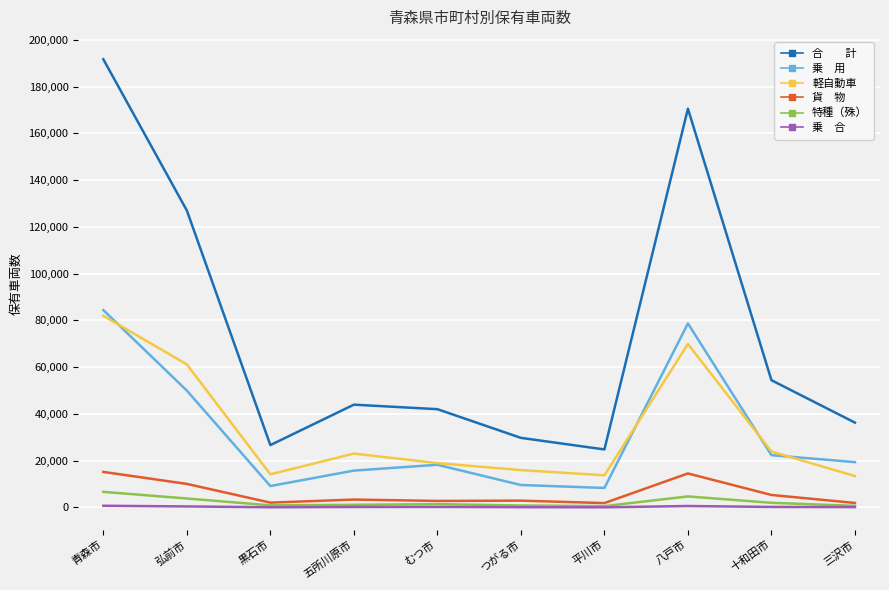

Which label corresponds to the largest value in the chart?

青森市